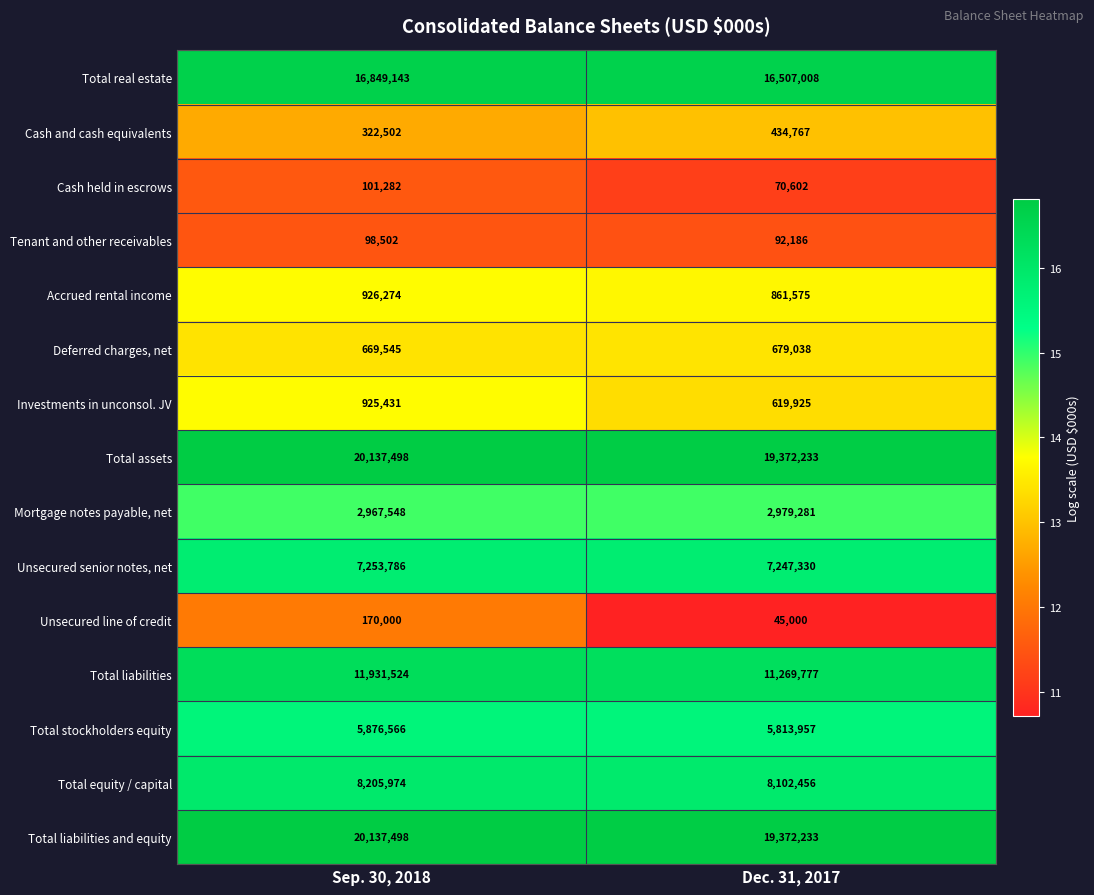

Is the value of Total liabilities and equity at Dec. 31, 2017 greater than the value of Accrued rental income at Dec. 31, 2017?

Yes